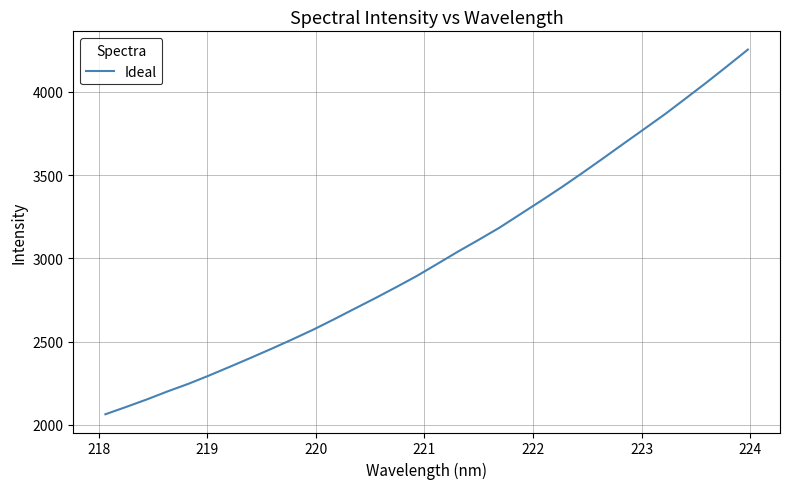

Reading left to right, transcribe all the data shown in this chart.

2063.0	2107.1	2152.3	2200.7	2246.0	2296.0	2348.5	2401.8	2456.2	2512.4	2570.2	2632.3	2696.4	2760.0	2825.6	2892.9	2966.4	3040.3	3111.2	3183.9	3264.3	3344.7	3426.9	3512.4	3600.3	3689.4	3777.8	3866.7	3961.2	4056.4	4154.7	4254.4